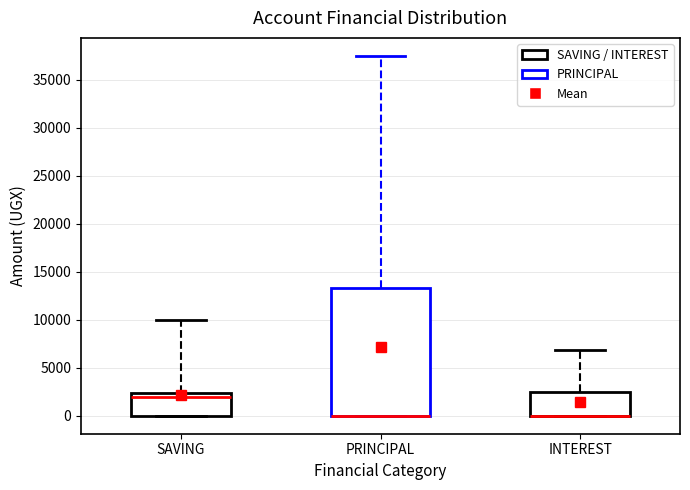

Where is the upper edge of the box for INTEREST on the y-axis? The values are not printed on the chart, so give them approximately, as read against the axis.

2500